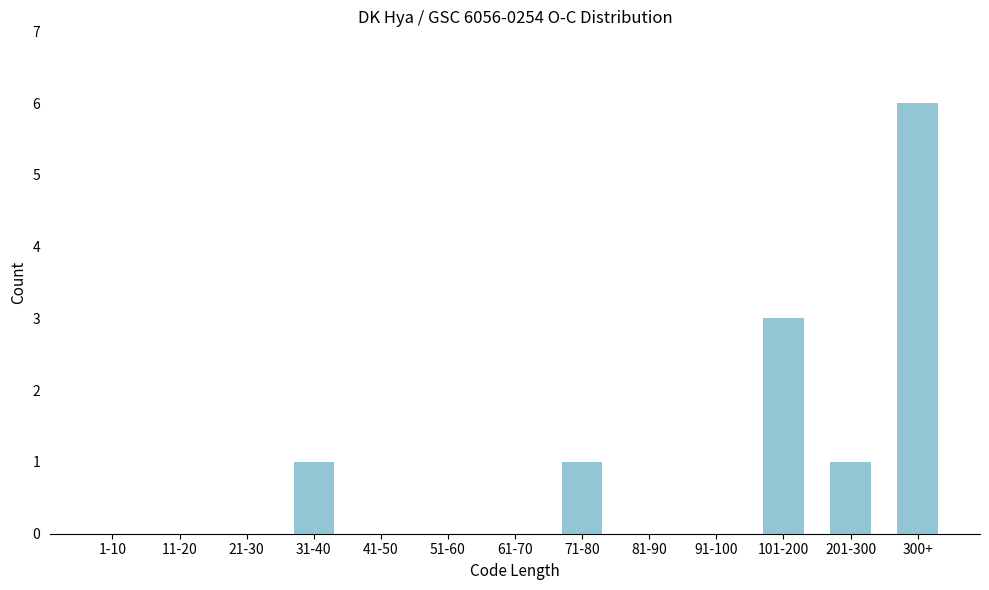

Reading right to left, what are all the values shown in this chart?

300+=6	201-300=1	101-200=3	91-100=0	81-90=0	71-80=1	61-70=0	51-60=0	41-50=0	31-40=1	21-30=0	11-20=0	1-10=0